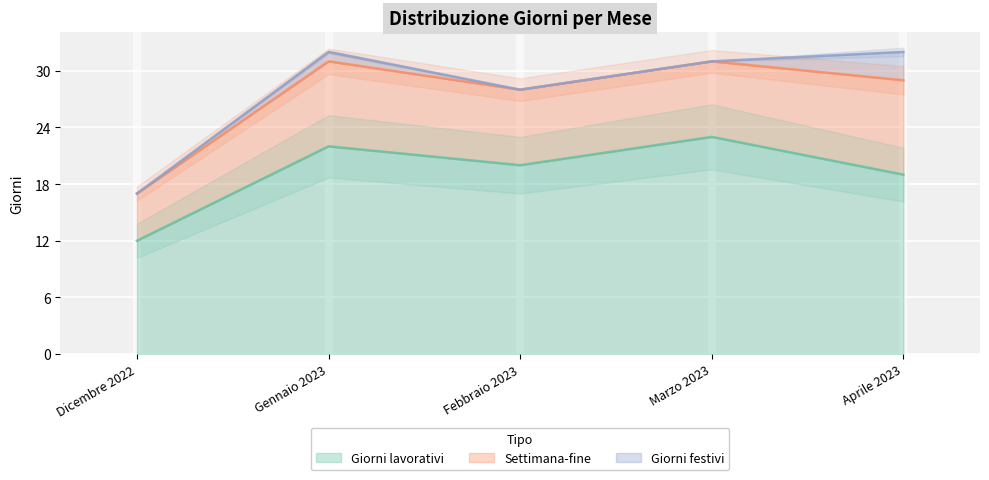

Reading left to right, what are all the values shown in this chart?

Giorni lavorativi: 12	22	20	23	19
Settimana-fine: 5	9	8	8	10
Giorni festivi: 0	1	0	0	3